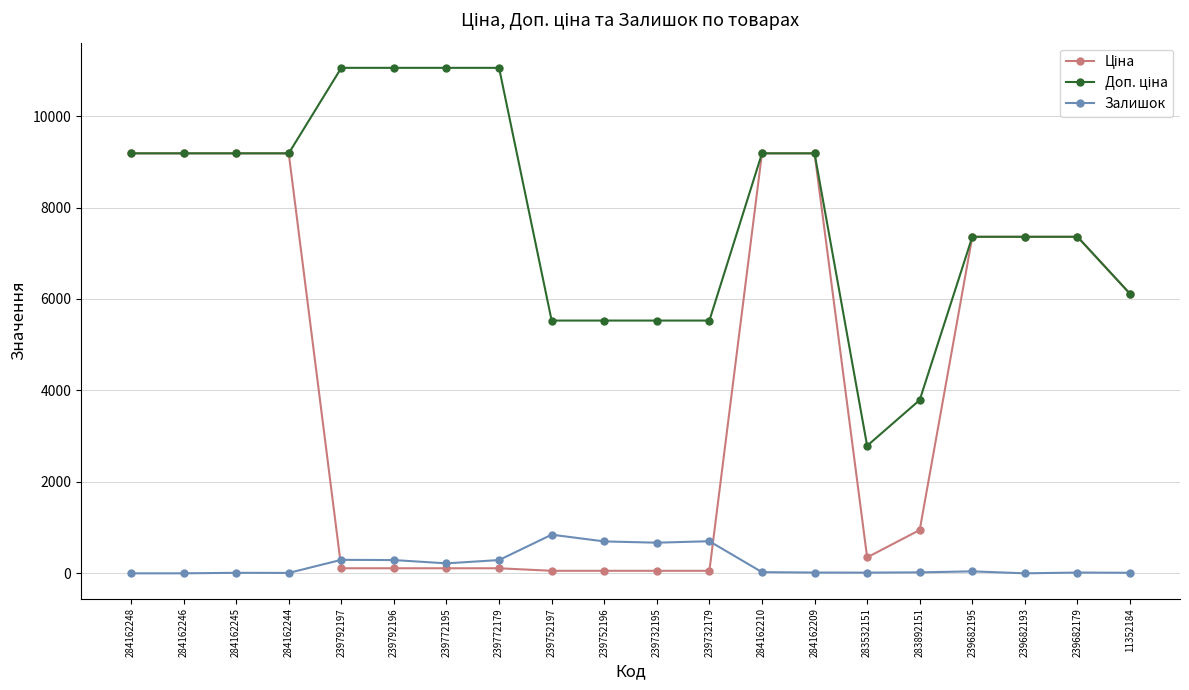

The value of Залишок at 239752196 is 291.3. True or false?

False